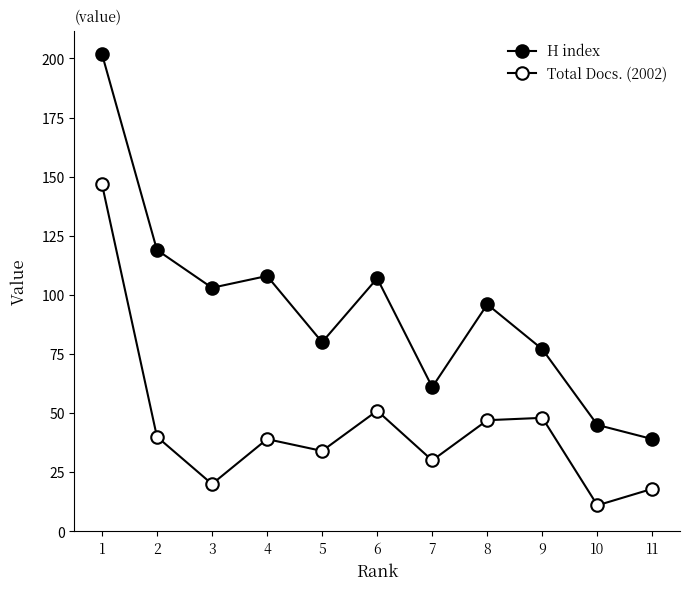

Reading left to right, transcribe all the data shown in this chart.

H index: 1=202	2=119	3=103	4=108	5=80	6=107	7=61	8=96	9=77	10=45	11=39
Total Docs. (2002): 1=147	2=40	3=20	4=39	5=34	6=51	7=30	8=47	9=48	10=11	11=18